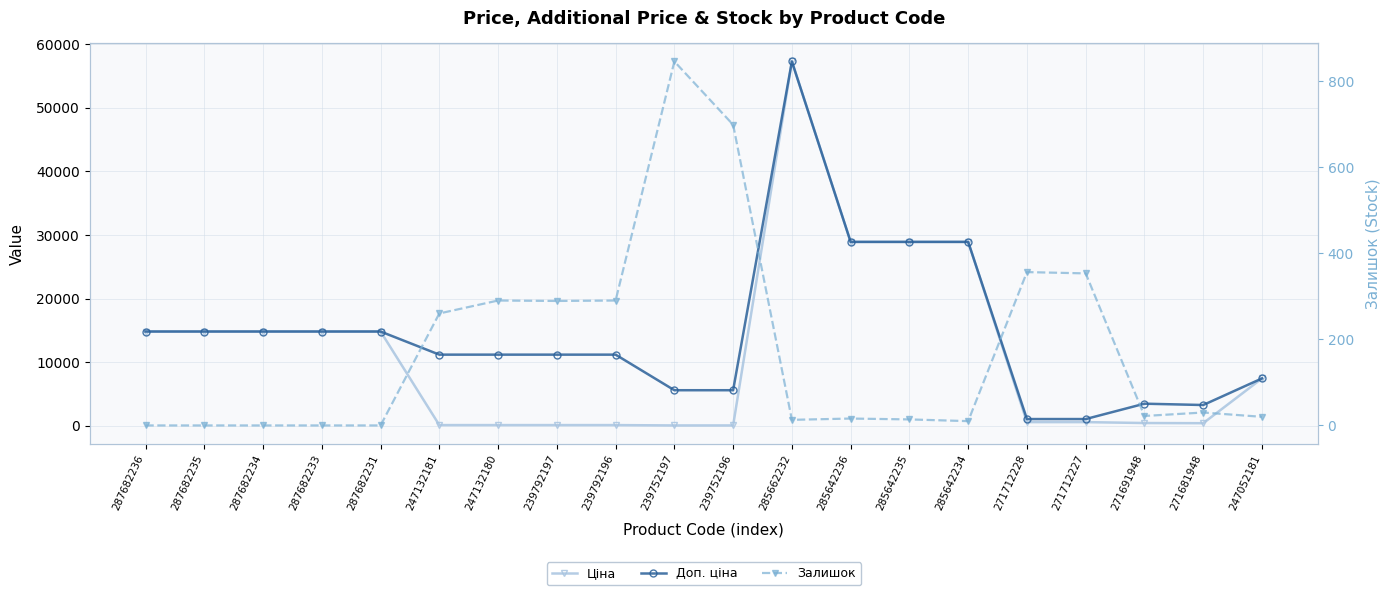

How many interior local valleys does the Ціна series have?

1